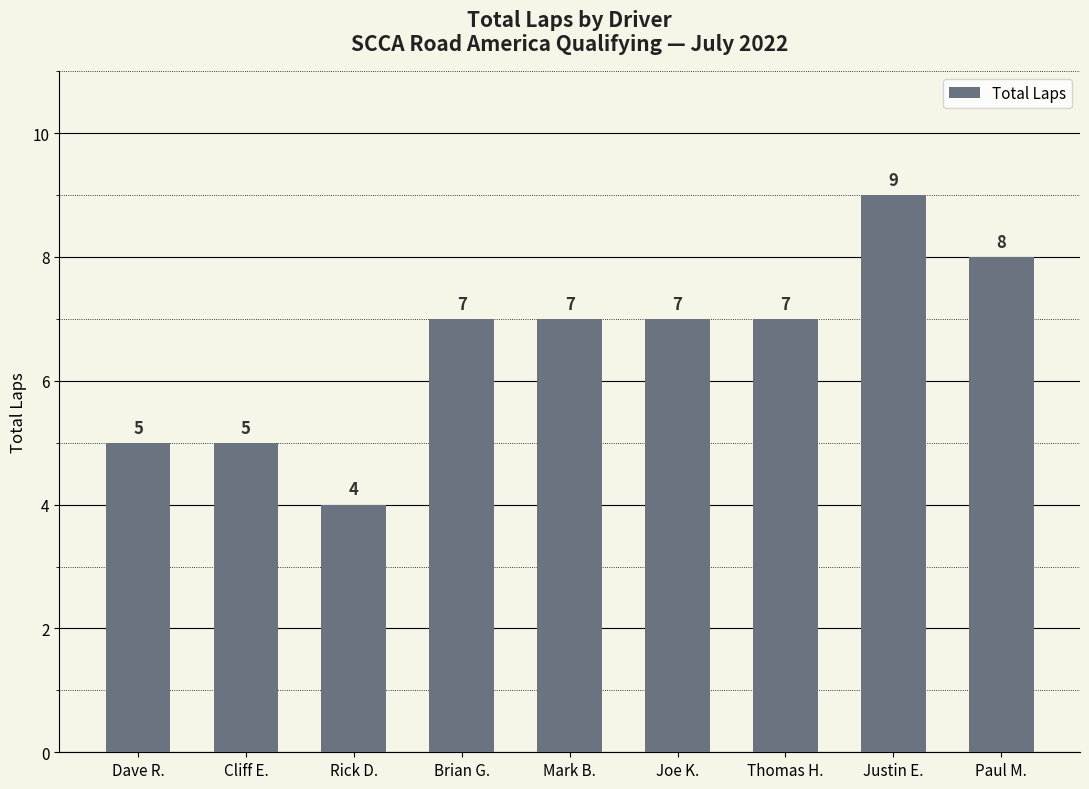

What is the label of the 9th bar from the left?

Paul M.